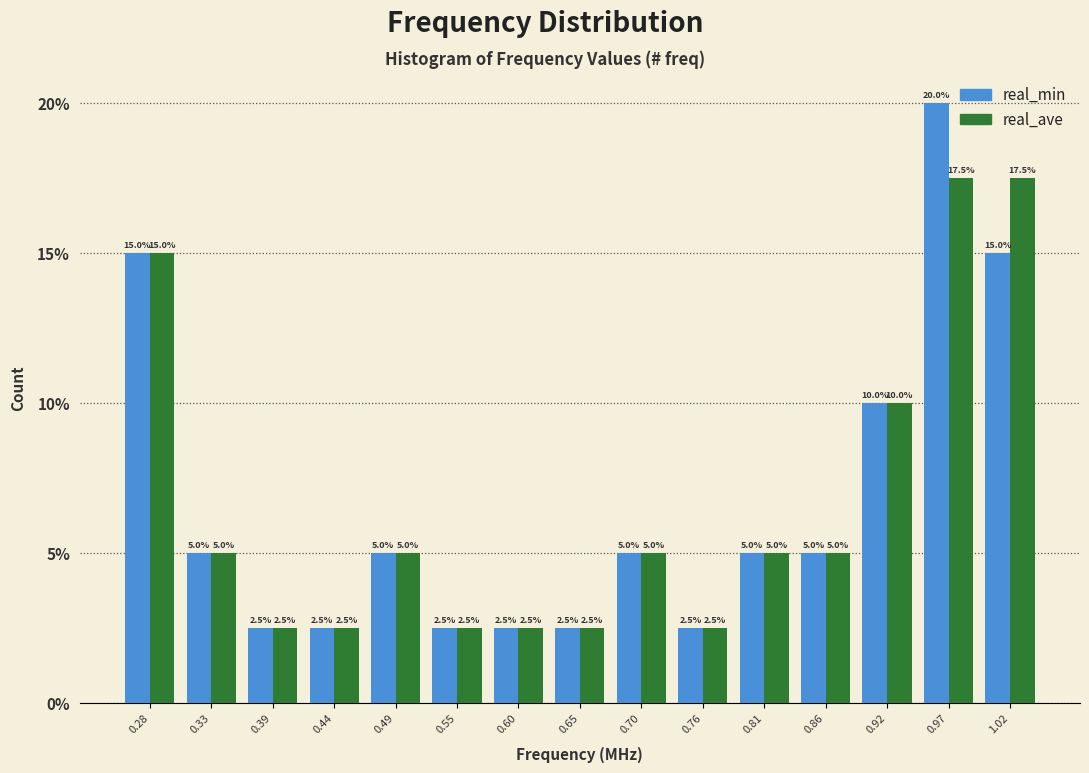

Reading left to right, extract all data points from this chart.

real_min: 0.28=15.0	0.33=5.0	0.39=2.5	0.44=2.5	0.49=5.0	0.55=2.5	0.60=2.5	0.65=2.5	0.70=5.0	0.76=2.5	0.81=5.0	0.86=5.0	0.92=10.0	0.97=20.0	1.02=15.0
real_ave: 0.28=15.0	0.33=5.0	0.39=2.5	0.44=2.5	0.49=5.0	0.55=2.5	0.60=2.5	0.65=2.5	0.70=5.0	0.76=2.5	0.81=5.0	0.86=5.0	0.92=10.0	0.97=17.5	1.02=17.5